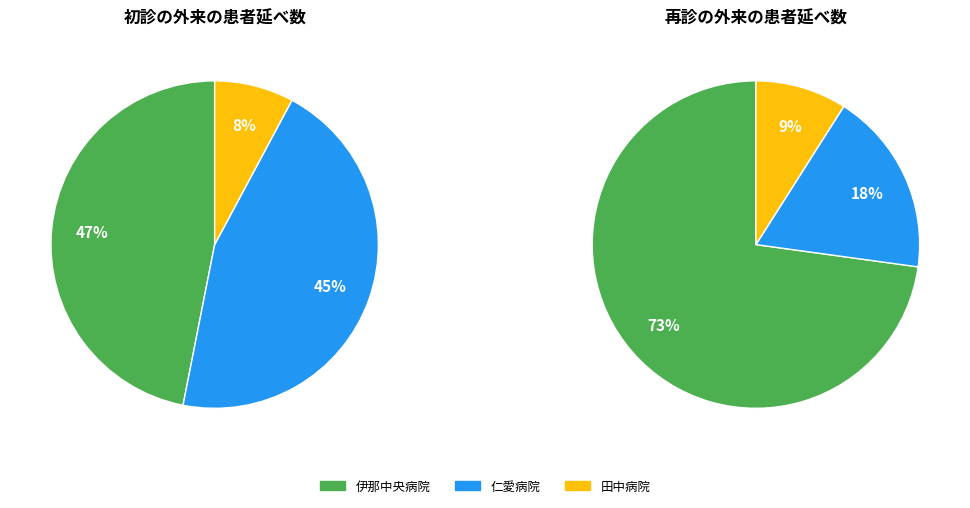

Combined, do 田中病院 and 伊那中央病院 account for over 50%?

Yes